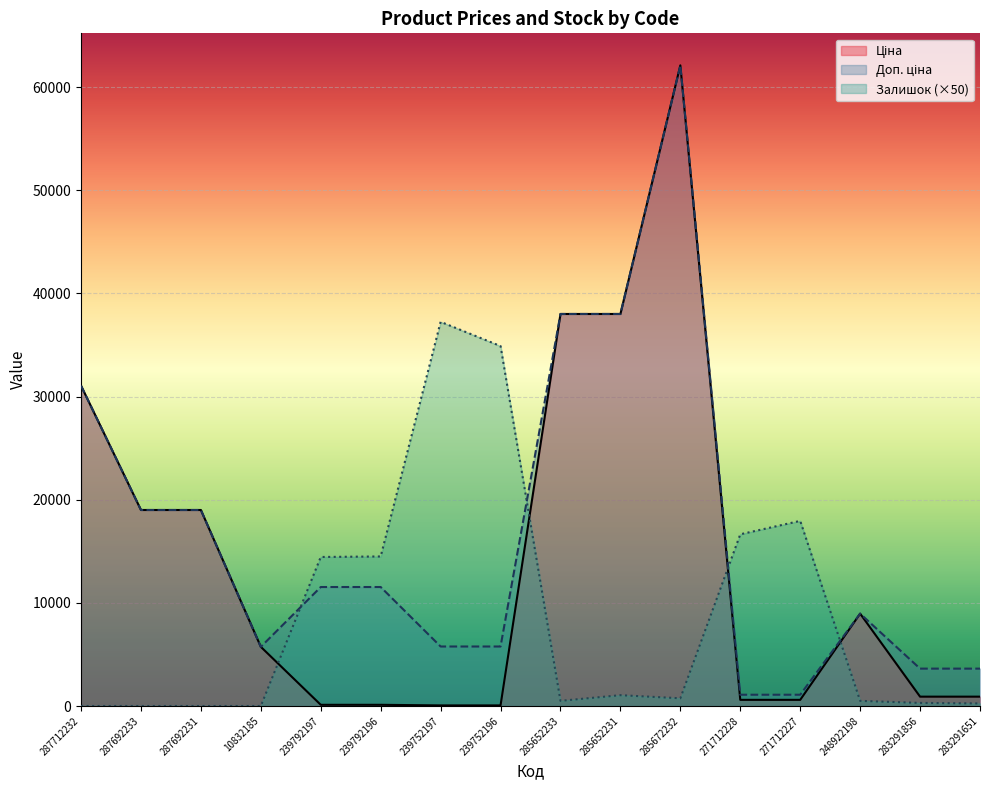

What is the difference between the maximum and second lowest values in the Ціна series?

62059.2